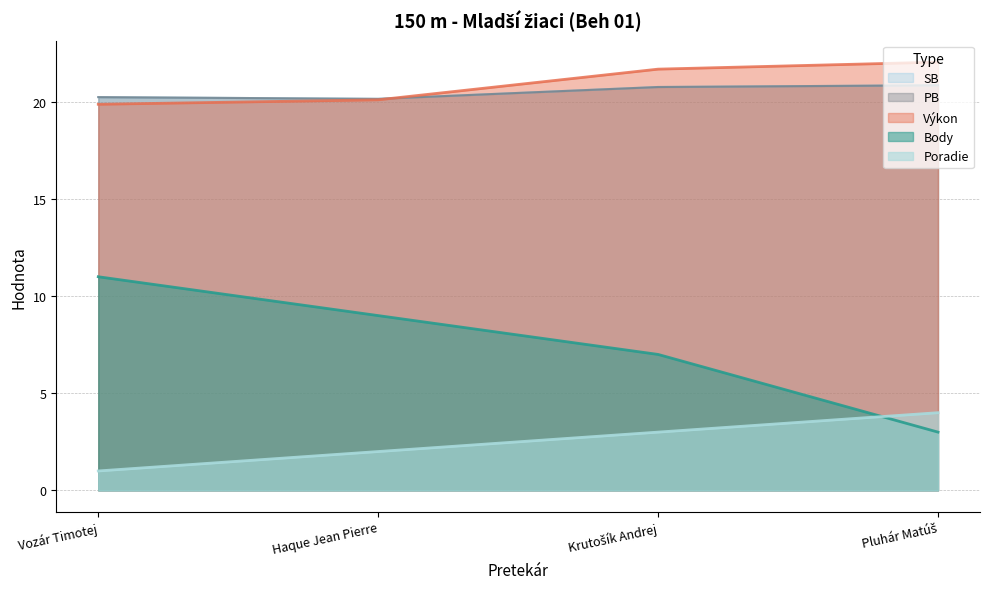

What is the smallest value displayed?

1.0